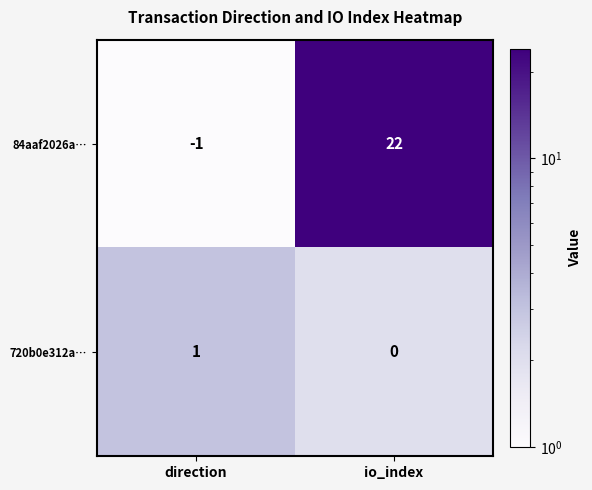

Reading left to right, what are all the values shown in this chart?

84aaf2026a…: -1	22
720b0e312a…: 1	0